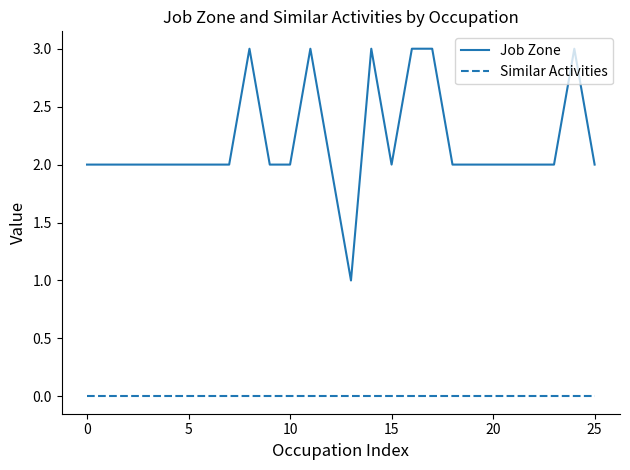

Which series has the largest range (max minus min)?

Job Zone